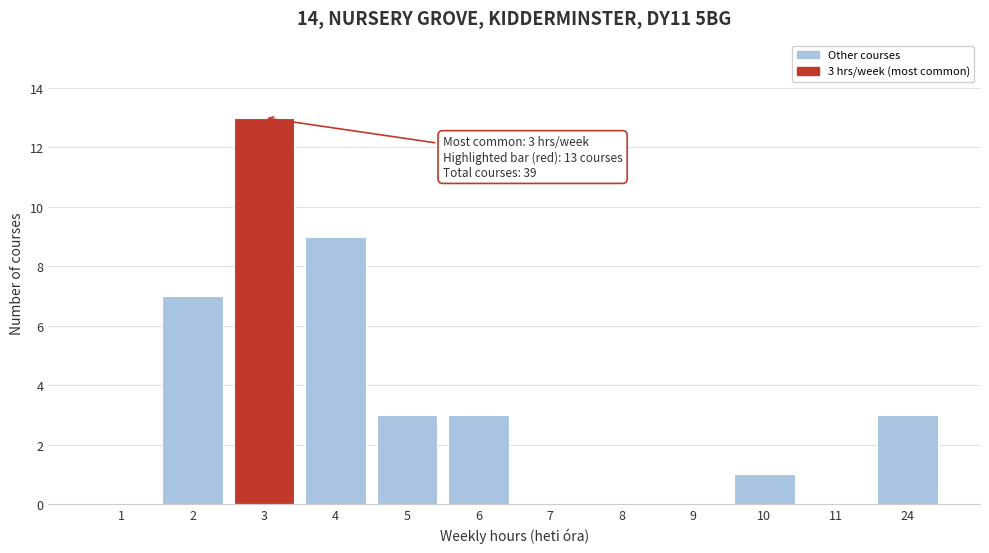

Reading right to left, extract all data points from this chart.

24=3	11=0	10=1	9=0	8=0	7=0	6=3	5=3	4=9	3=13	2=7	1=0